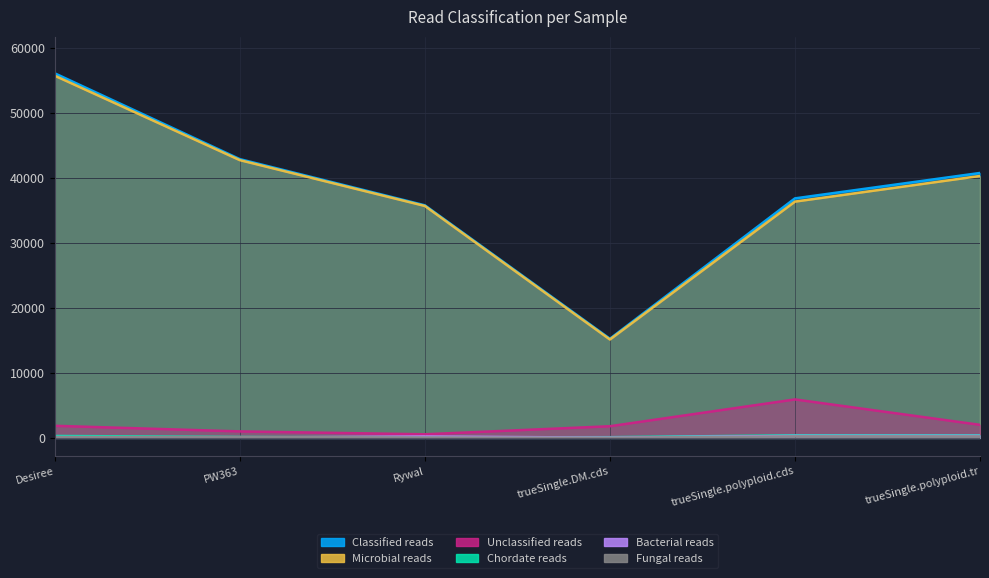

Which series has the widest spread of values?

Classified reads